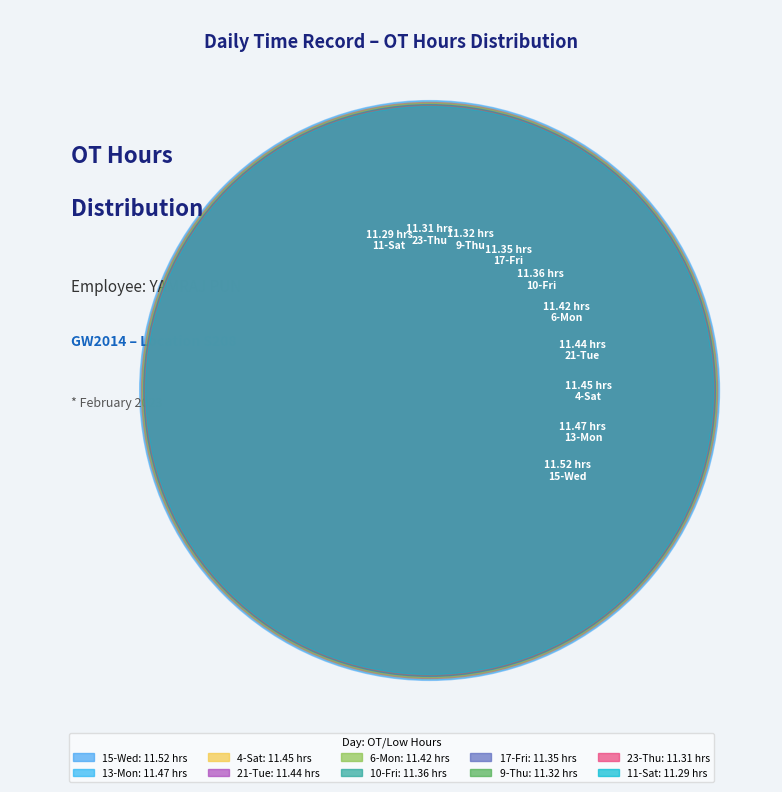

What percentage is the 11-Sat slice, to the nearest percent?

10%